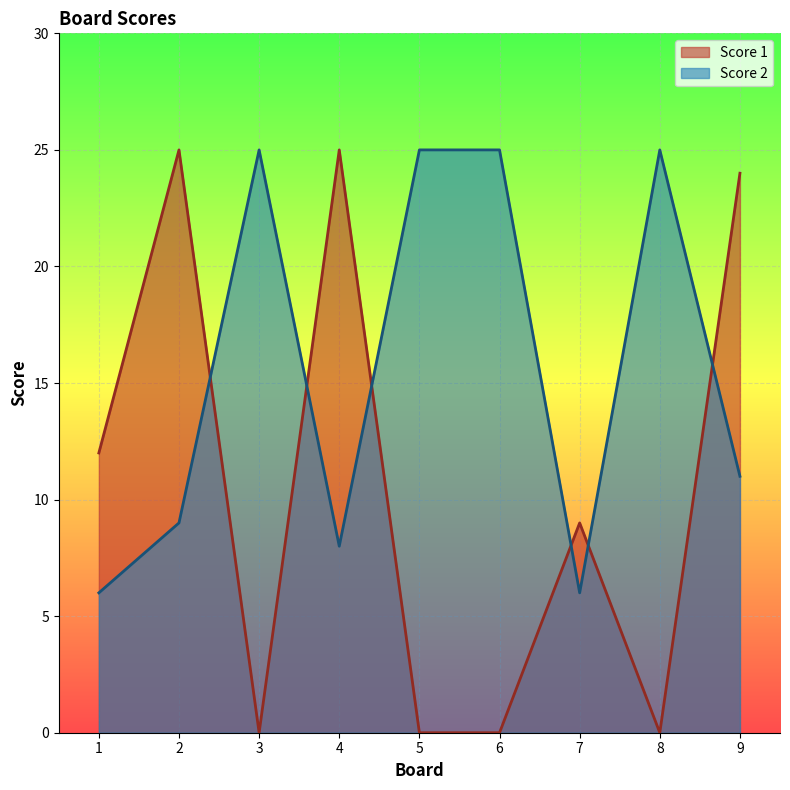

What is the value of the Score 2 point at the 5th from the left?

25